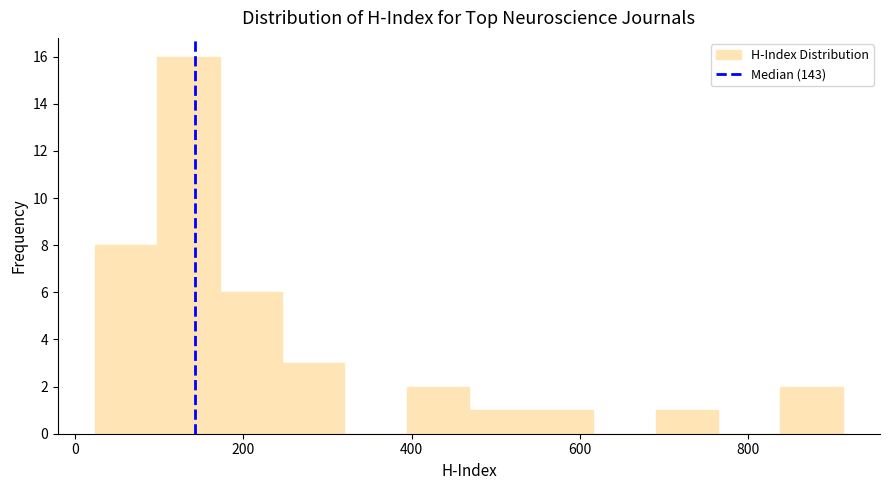

Around what value on the x-axis is the tallest bar? Give the approximate position of its centre, as read against the axis.

140